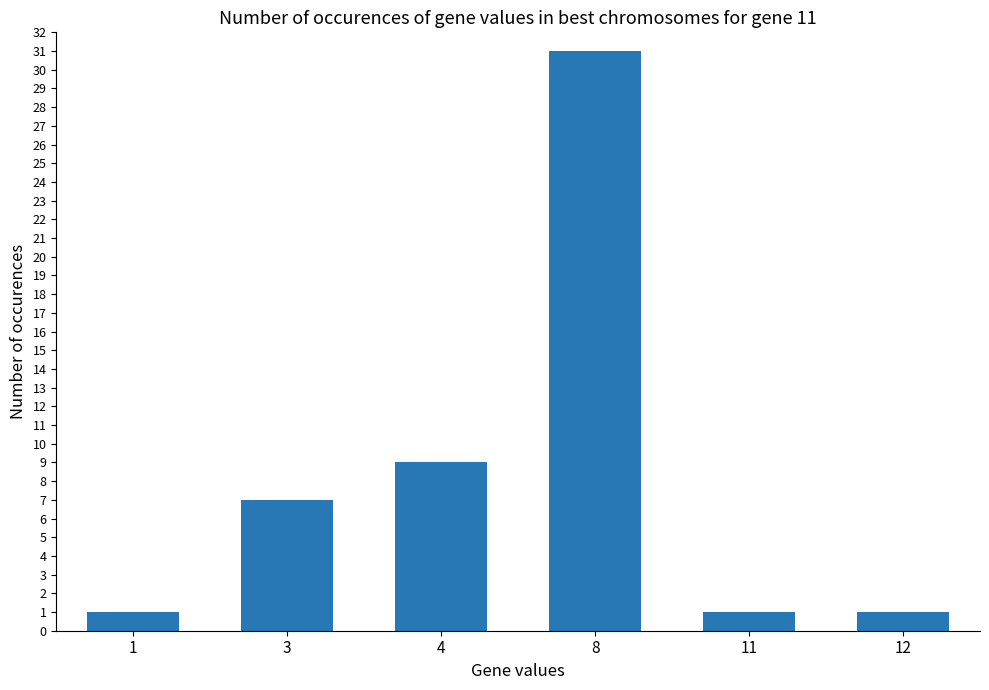

Is it true that the value at 8 is 20?

False